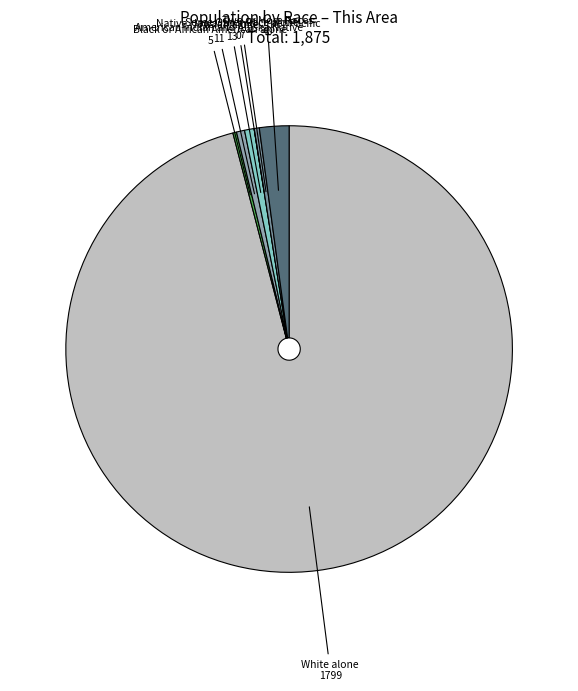

Which category has the biggest portion of the pie?

White alone